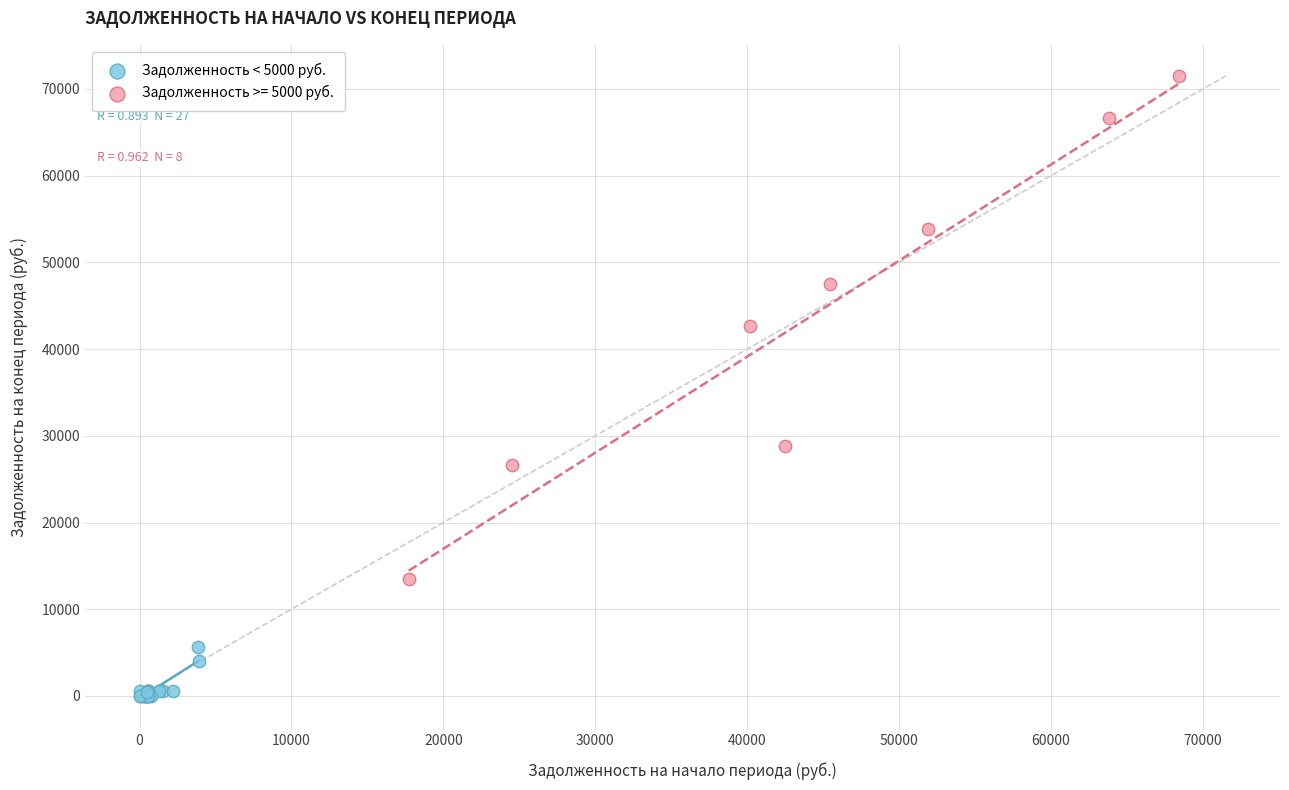

Which series reaches the maximum Y coordinate?

Задолженность >= 5000 руб.